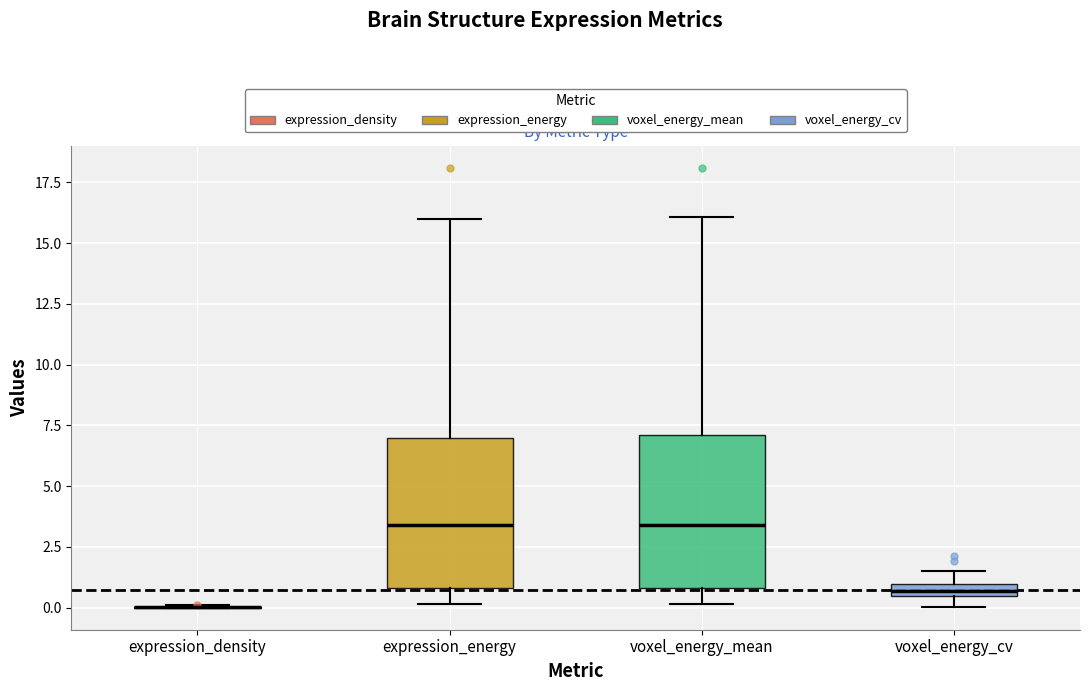

Where is the upper edge of the box for voxel_energy_cv on the y-axis? The values are not printed on the chart, so give them approximately, as read against the axis.

1.0